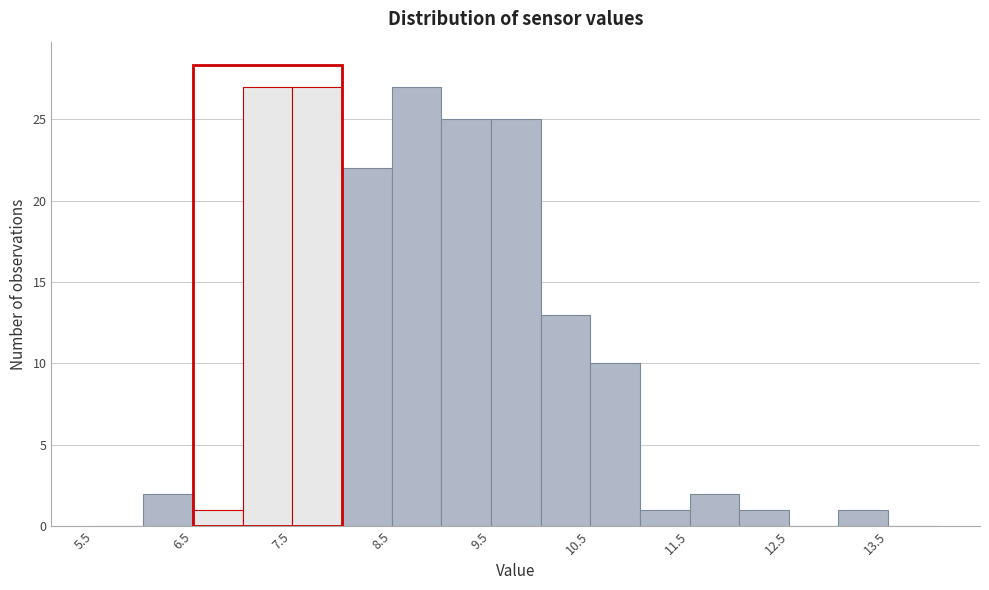

Reading left to right, transcribe this chart: for each bar, give the range it covers on the x-axis and its height. The values are not printed on the chart, so give them approximately, as read against the axis.

5.5 to 6.0: 0
6.0 to 6.5: 2
6.5 to 7.0: 1
7.0 to 7.5: 27
7.5 to 8.0: 27
8.0 to 8.5: 22
8.5 to 9.0: 27
9.0 to 9.5: 25
9.5 to 10.0: 25
10.0 to 10.5: 13
10.5 to 11.0: 10
11.0 to 11.5: 1
11.5 to 12.0: 2
12.0 to 12.5: 1
12.5 to 13.0: 0
13.0 to 13.5: 1
13.5 to 14.0: 0